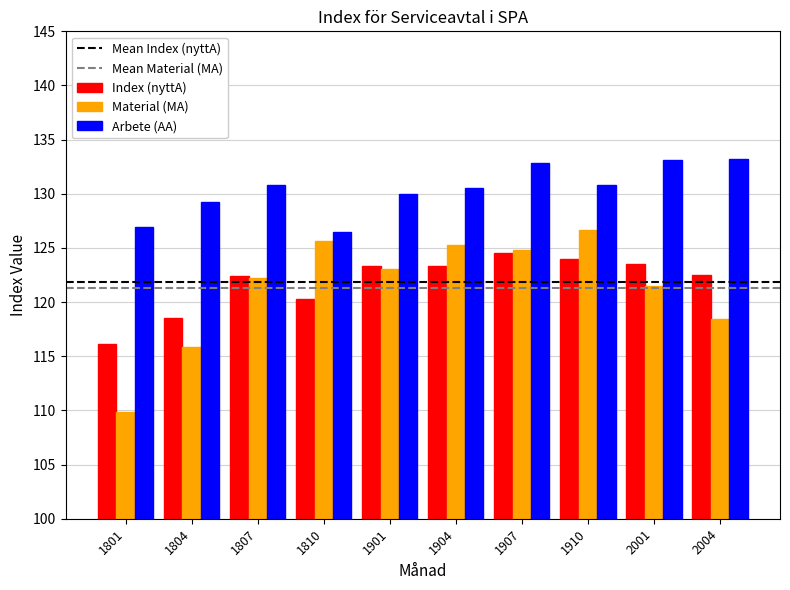

Is the value of Arbete (AA) at 1901 greater than the value of Index (nyttA) at 1801?

Yes